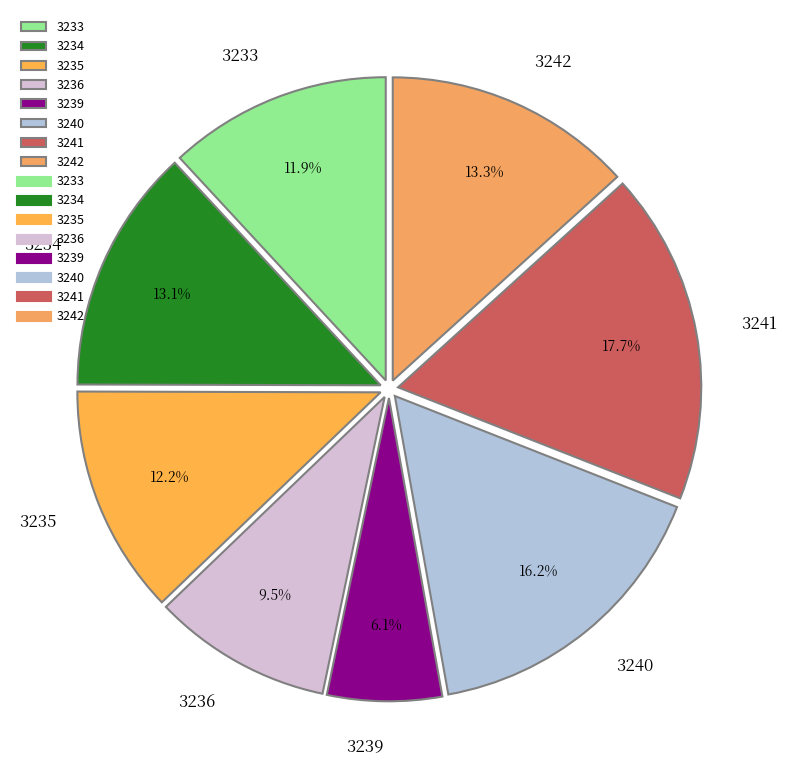

To the nearest percent, what is the combined percentage of 3242 and 3241?

31%